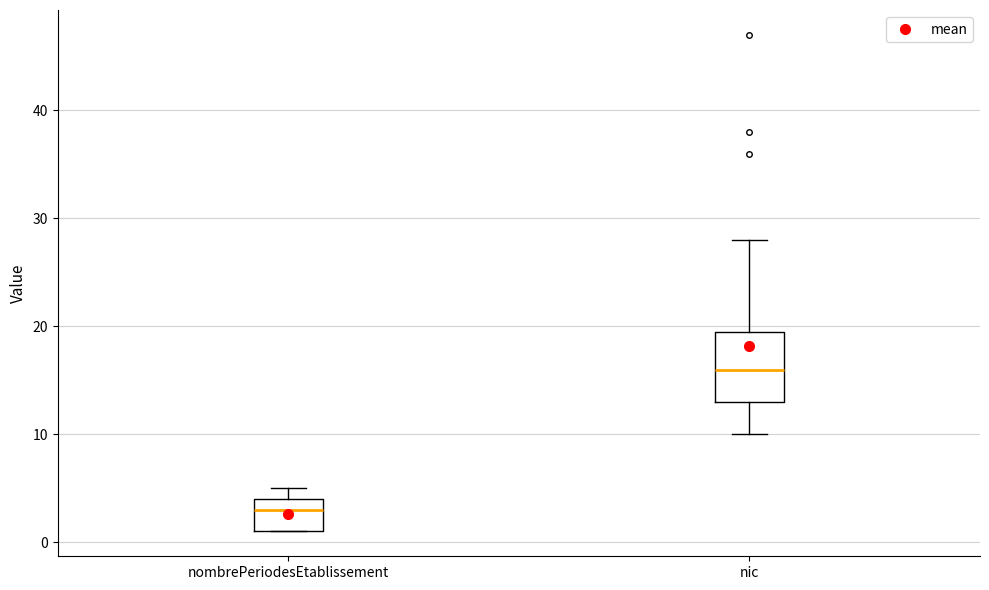

Comparing the boxes themselves (not the whiskers), which one is the tallest?

nic